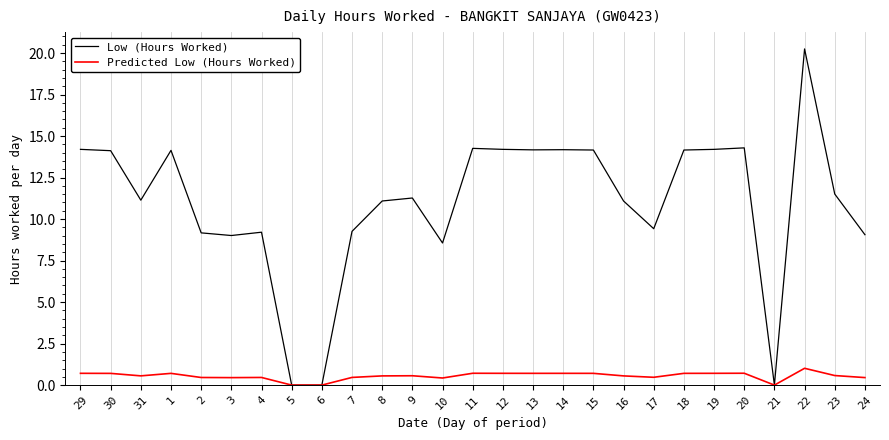

What value does the Predicted Low (Hours Worked) series have at 17?

0.5